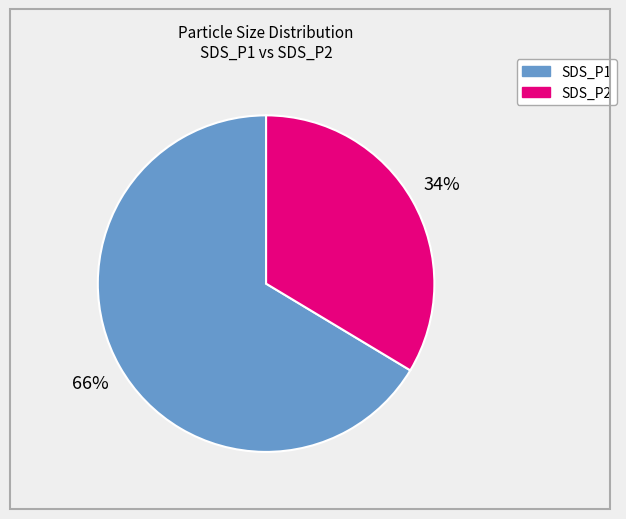

Which has a higher value, SDS_P2 or SDS_P1?

SDS_P1